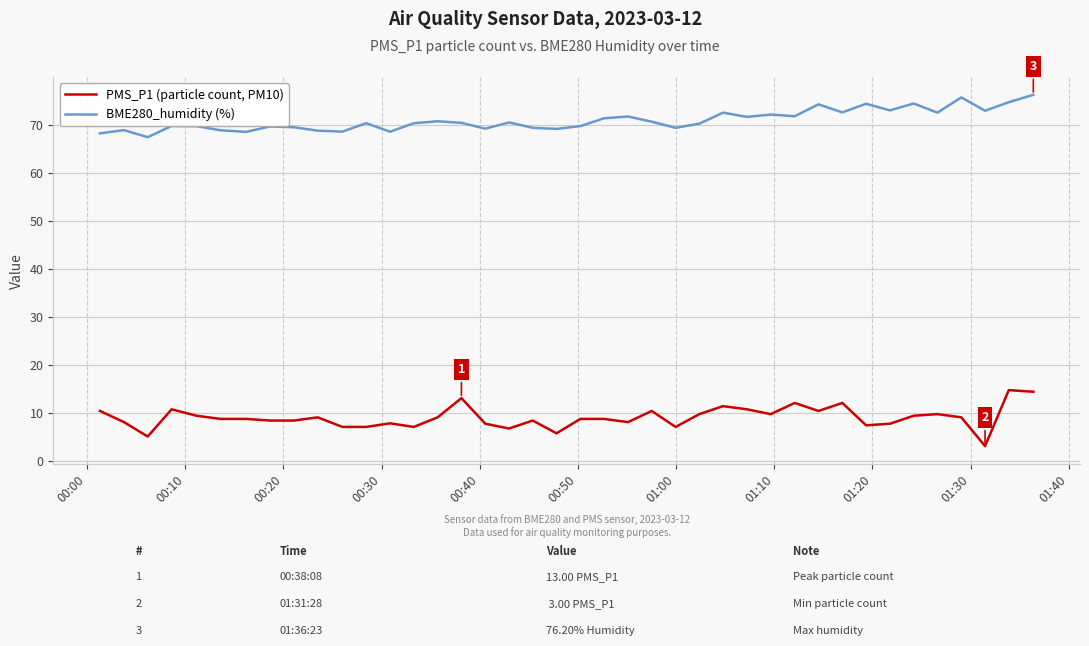

Which series has the largest total across all categories?

BME280_humidity (%)